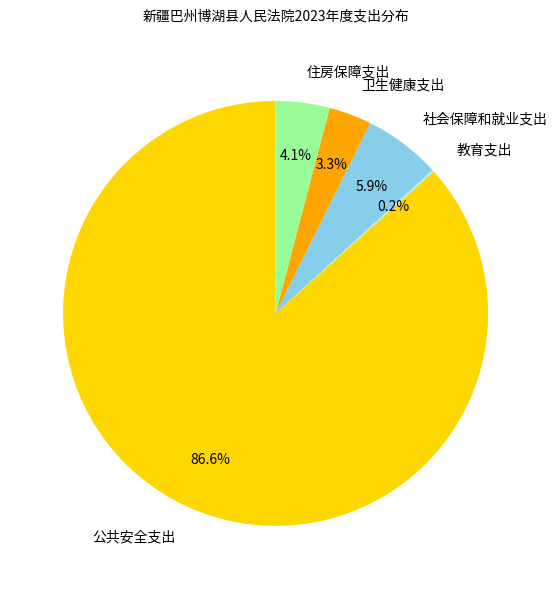

True or false: 住房保障支出 accounts for 4% of the total.

True